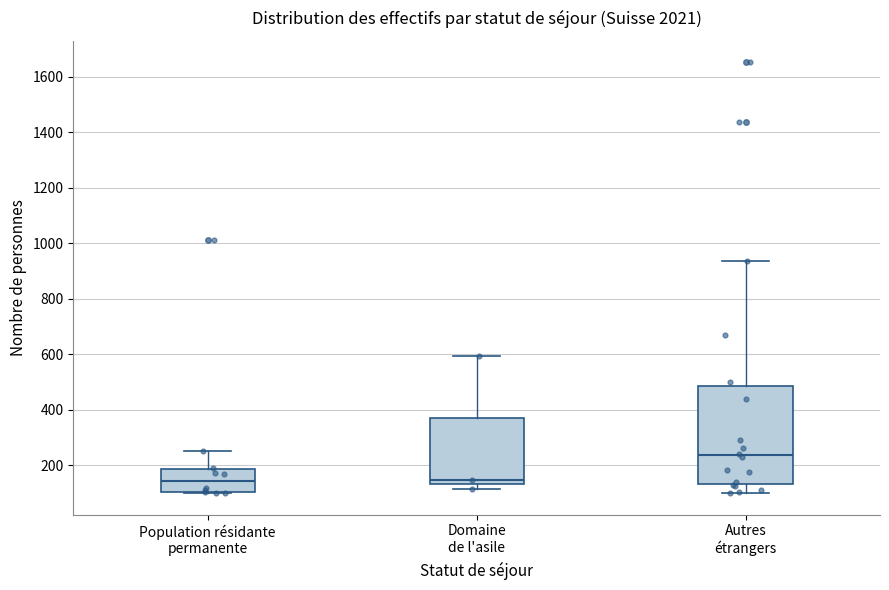

Reading left to right, transcribe this box plot: for each box, give where its median line is, the range the box spans, and where its two whiskers end, as read against the y-axis. The values are not printed on the chart, so give them approximately, as read against the axis.

Population résidante permanente: median 140, box 100 to 180, whiskers 100 to 260
Domaine de l'asile: median 140 (just above the box's lower edge), box 140 to 380, whiskers 120 to 600
Autres étrangers: median 240, box 140 to 480, whiskers 100 to 940